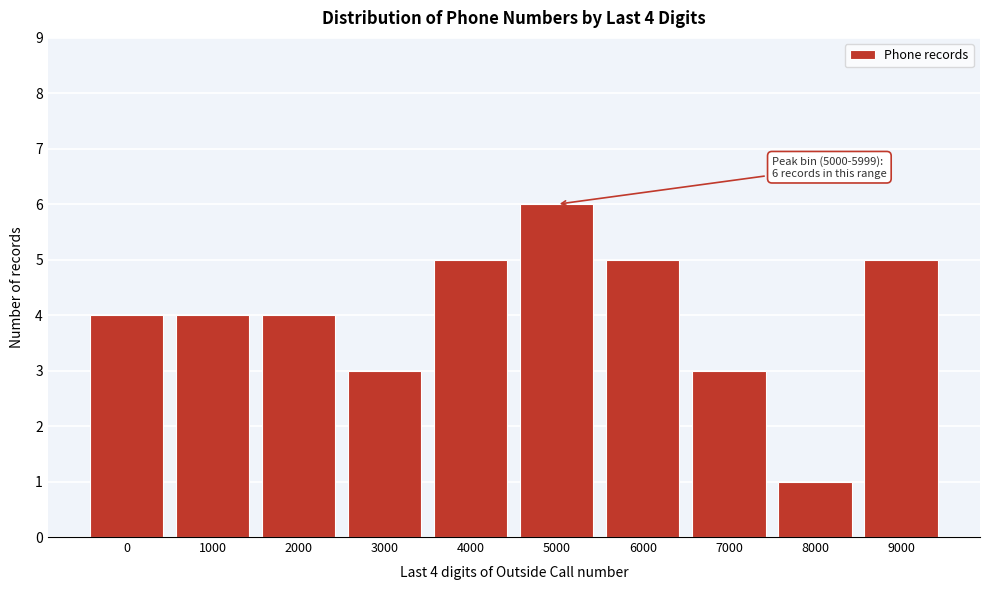

Reading left to right, extract all data points from this chart.

0=4	1000=4	2000=4	3000=3	4000=5	5000=6	6000=5	7000=3	8000=1	9000=5